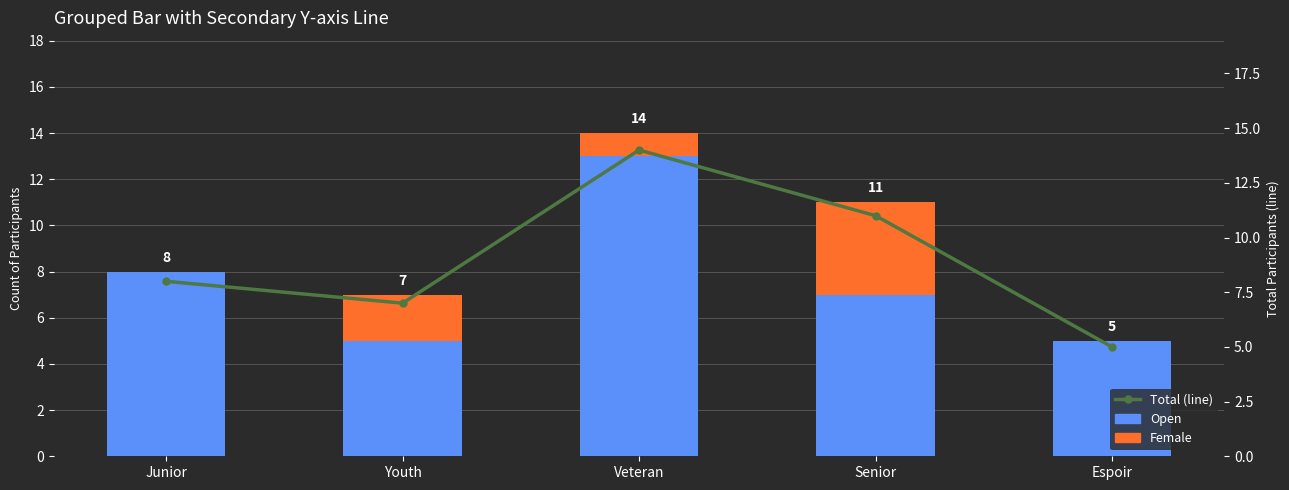

Which series changed the most between Veteran and Senior?

Open